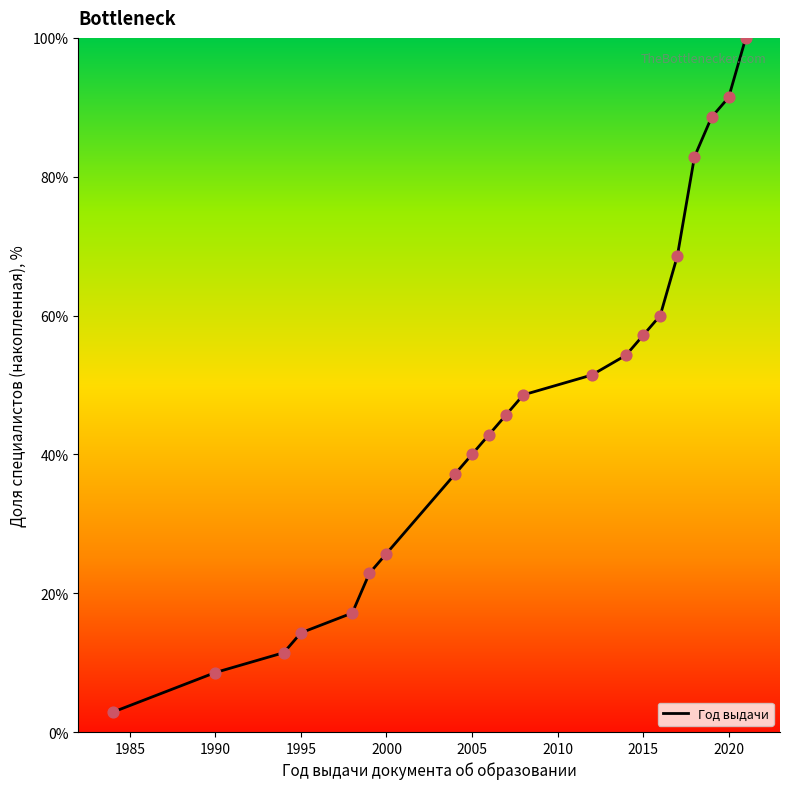

What is the difference between the maximum and minimum values?

97.1